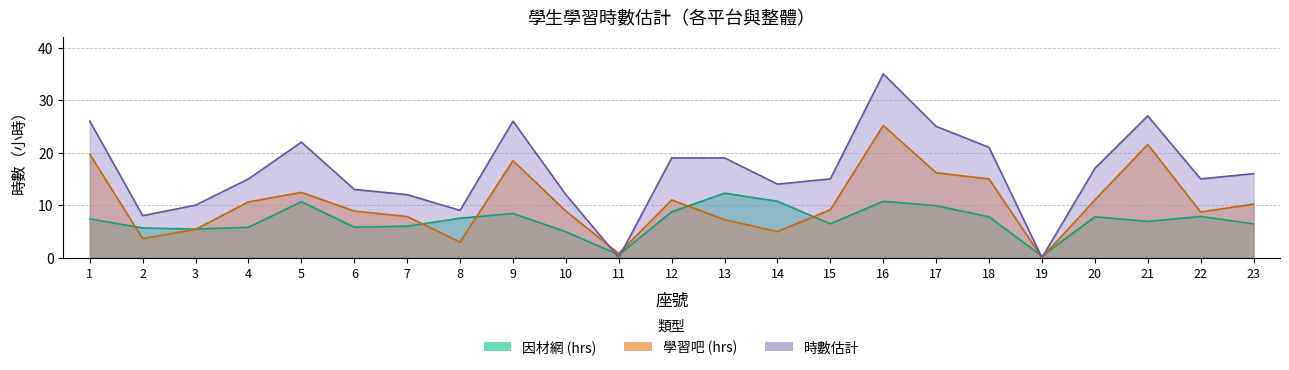

What is the difference between the 因材網 (hrs) values at 12 and 8?

1.2